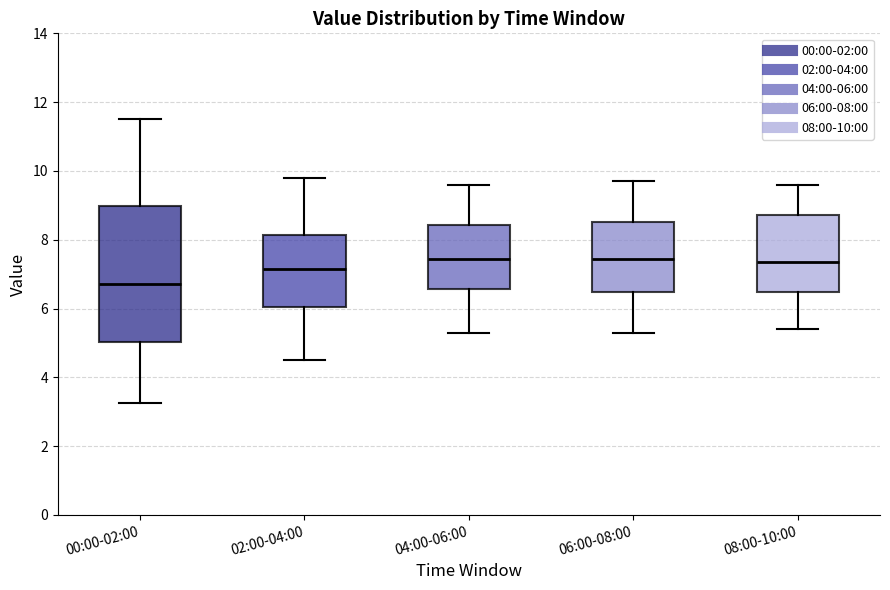

Reading left to right, transcribe this box plot: for each box, give where its median line is, the range the box spans, and where its two whiskers end, as read against the y-axis. The values are not printed on the chart, so give them approximately, as read against the axis.

00:00-02:00: median 6.8, box 5.0 to 9.0, whiskers 3.2 to 11.6
02:00-04:00: median 7.2, box 6.0 to 8.2, whiskers 4.6 to 9.8
04:00-06:00: median 7.4, box 6.6 to 8.4, whiskers 5.4 to 9.6
06:00-08:00: median 7.4, box 6.4 to 8.6, whiskers 5.4 to 9.8
08:00-10:00: median 7.4, box 6.4 to 8.8, whiskers 5.4 to 9.6